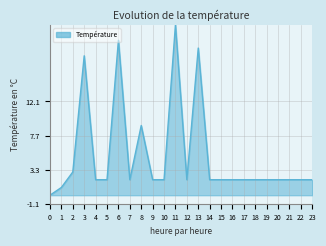

Count the number of data series in this chart.

1